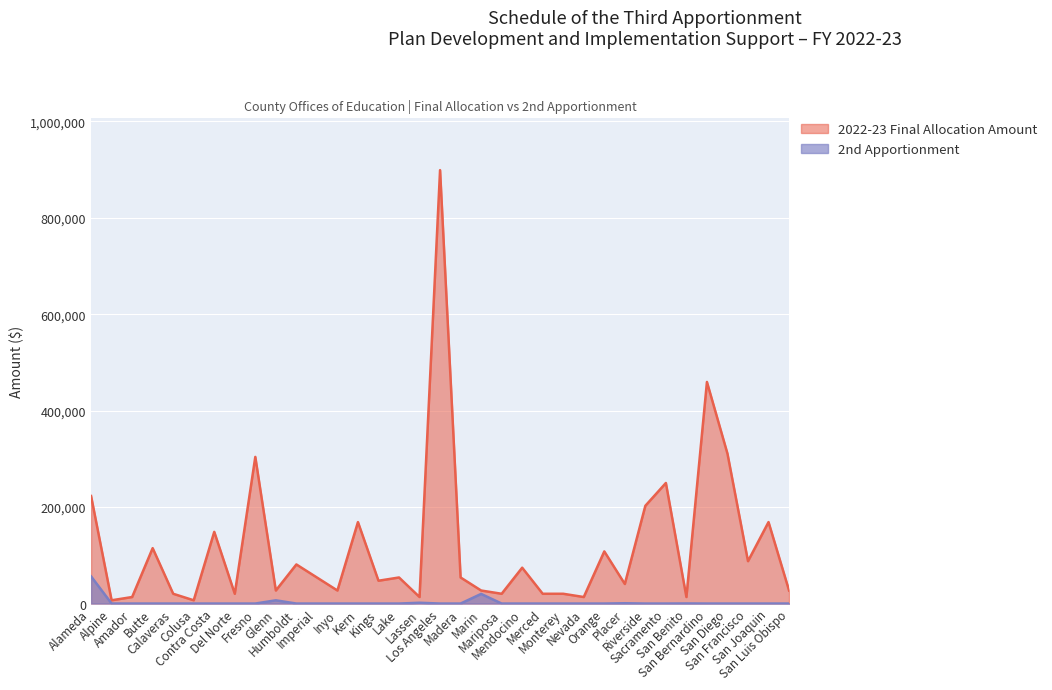

What is the approximate value of 2022-23 Final Allocation Amount at Alameda?

222973.0